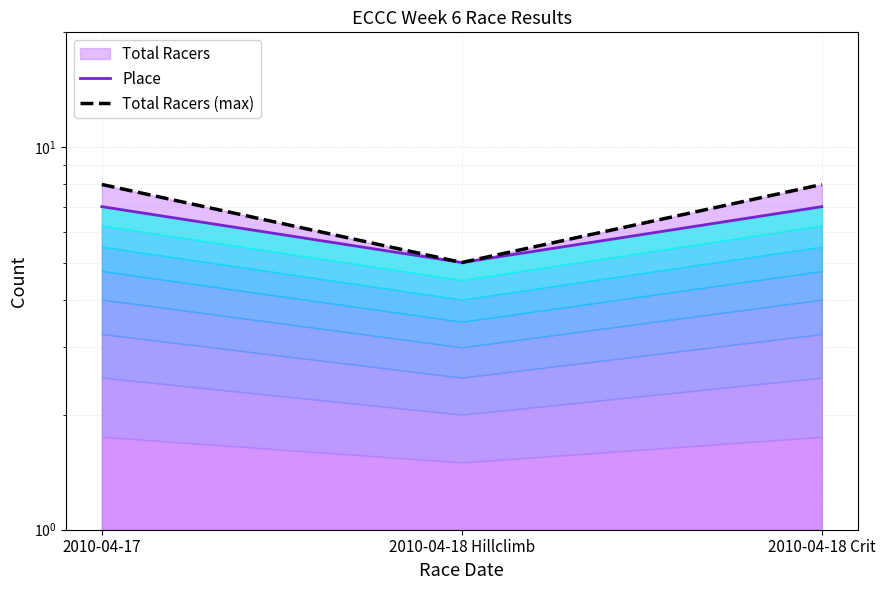

Does the chart display data point markers on the line(s)?

No